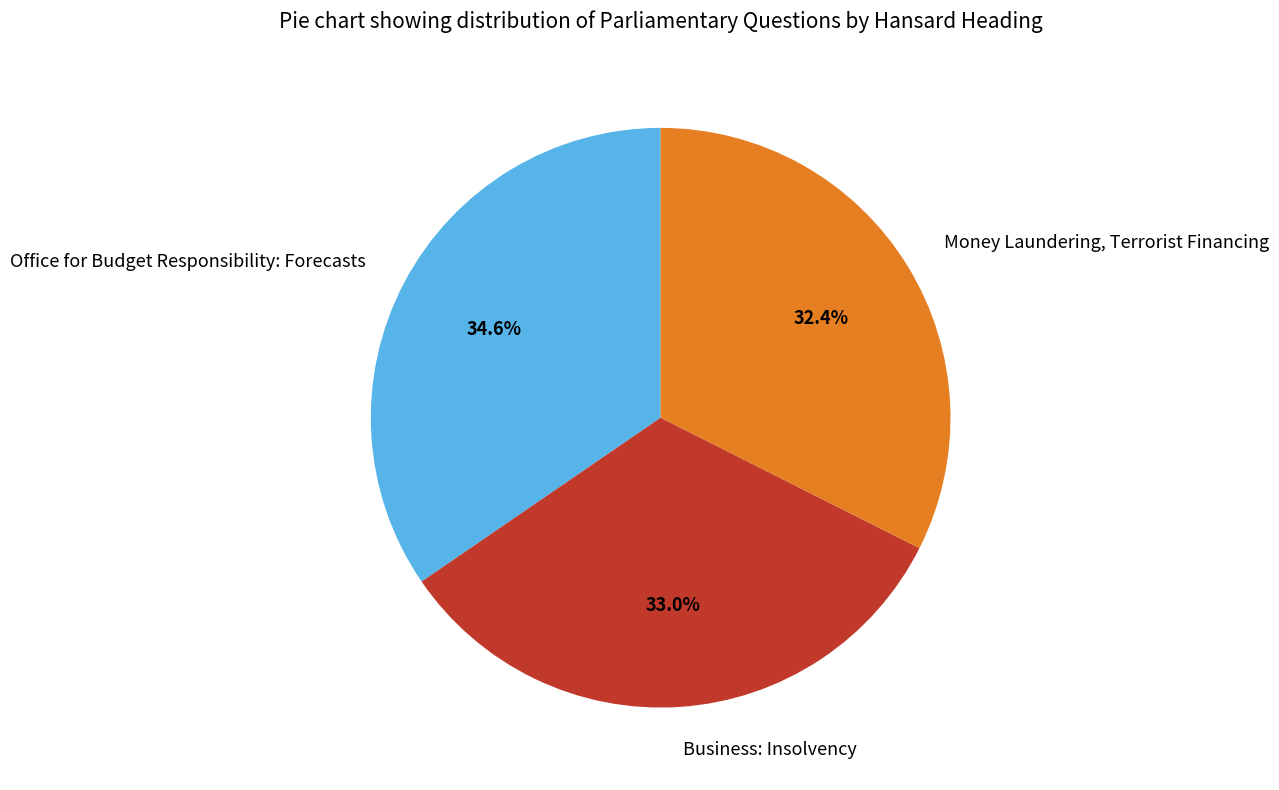

Is it true that Business: Insolvency is 33% of the pie?

True